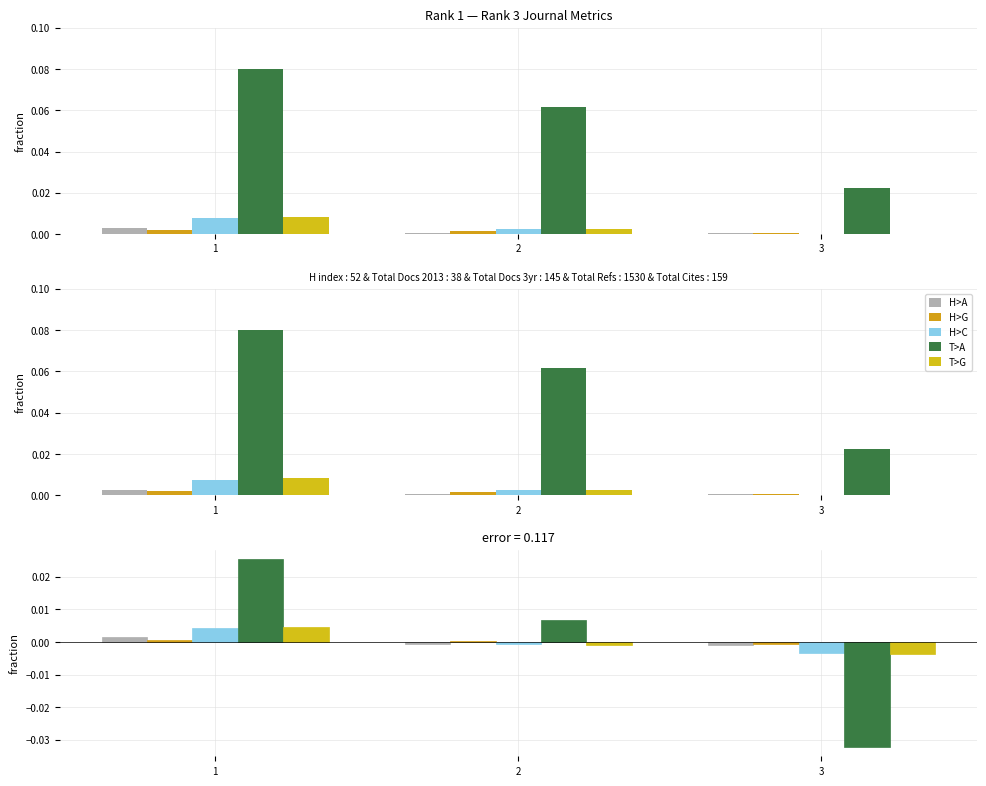

The value of Total Docs. (3years) at 2 is -0.0. True or false?

True